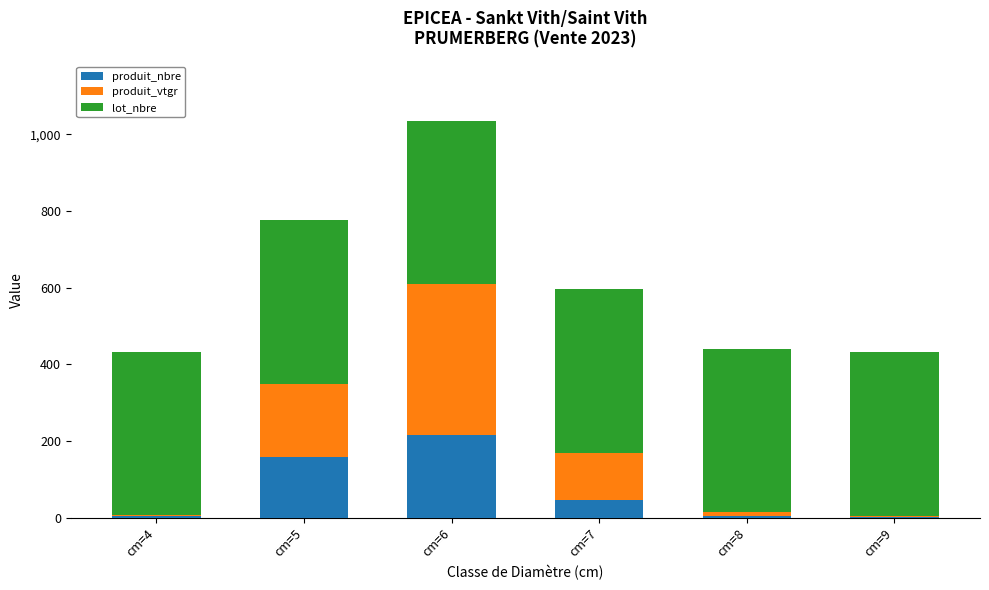

Which category has the highest value in the produit_nbre series?

cm=6